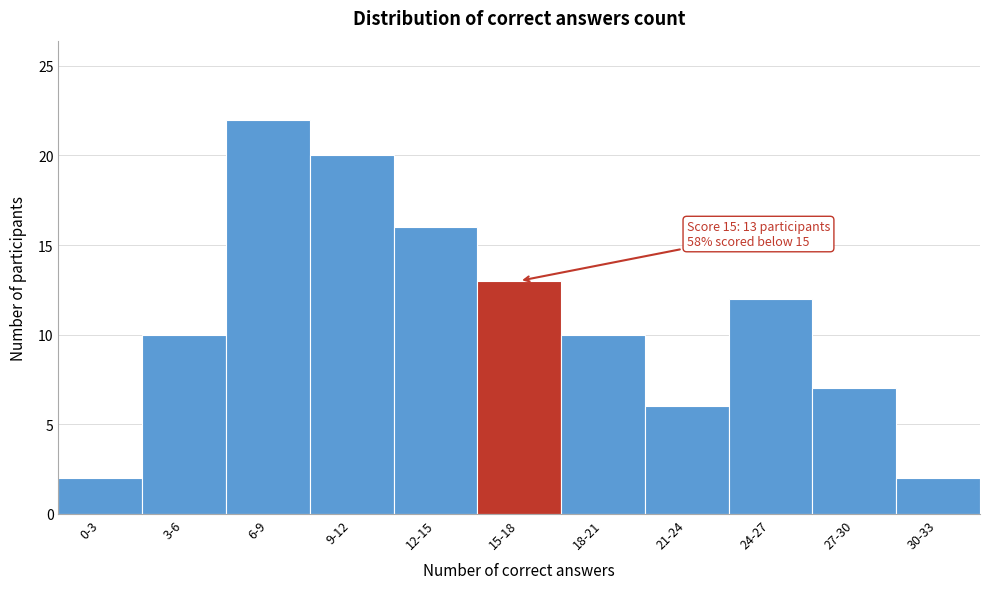

Reading left to right, list all the values displayed in this chart.

2	10	22	20	16	13	10	6	12	7	2